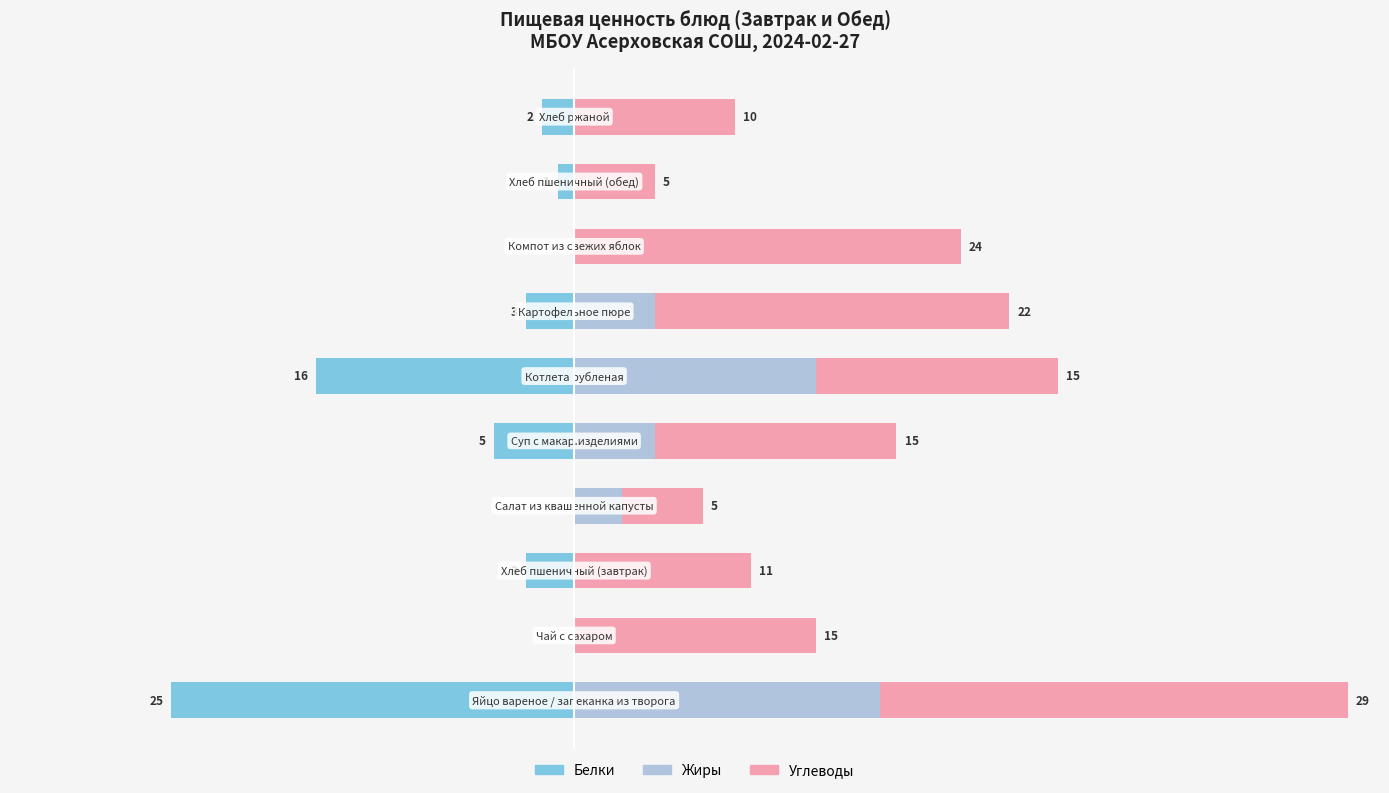

What is the value of the Белки bar at the 6th from the left?

-16